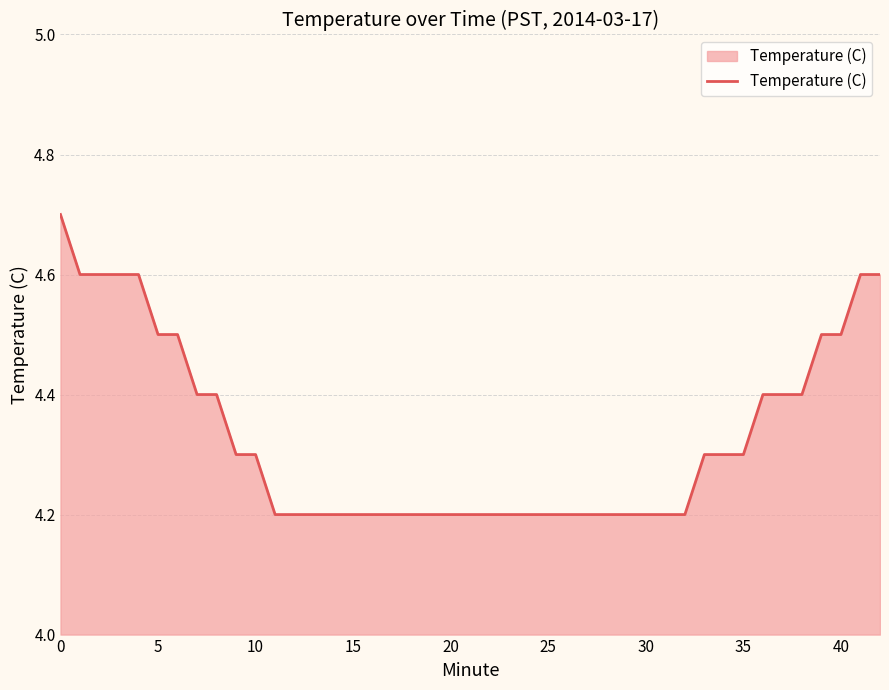

What is the maximum value shown in the chart?

4.7